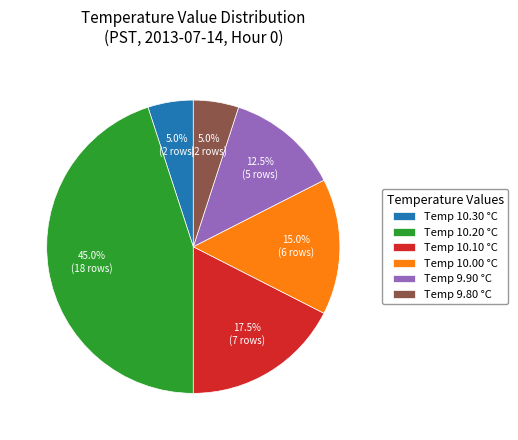

Does Temp 10.00 °C account for over 50% of the chart?

No